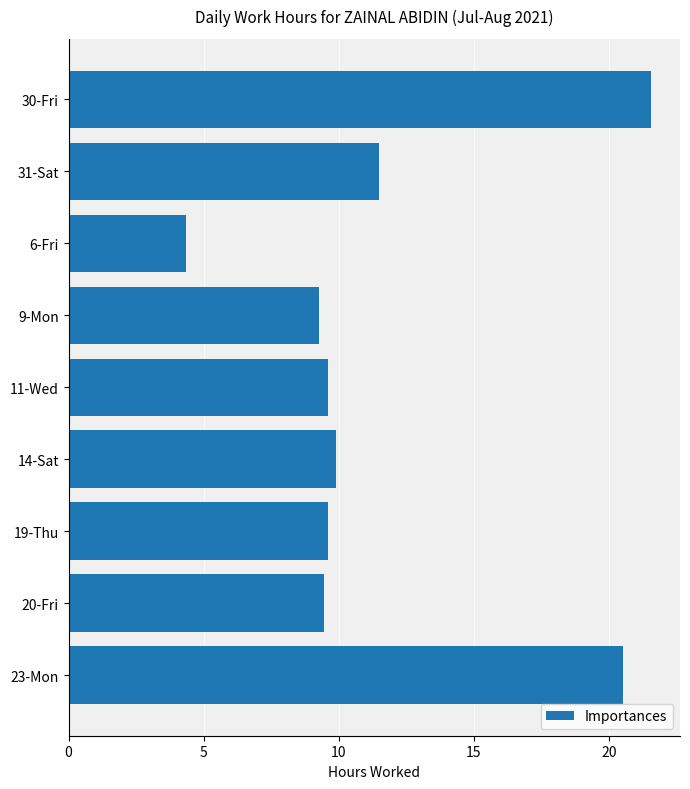

Between 19-Thu and 6-Fri, which is larger?

19-Thu